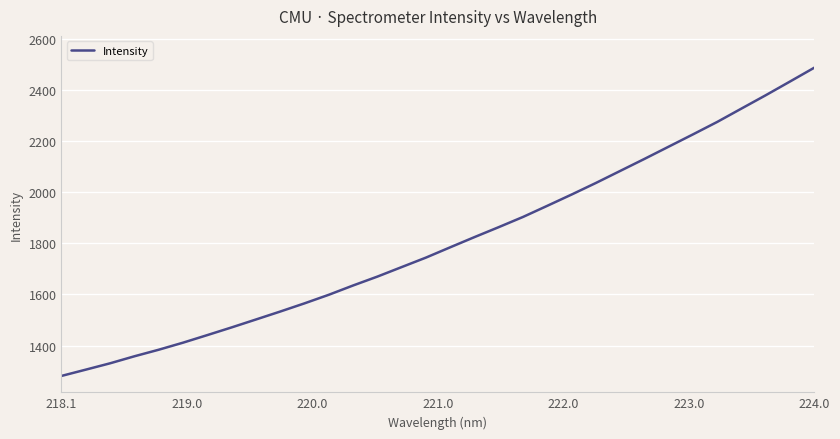

What is the smallest value displayed?

1281.3